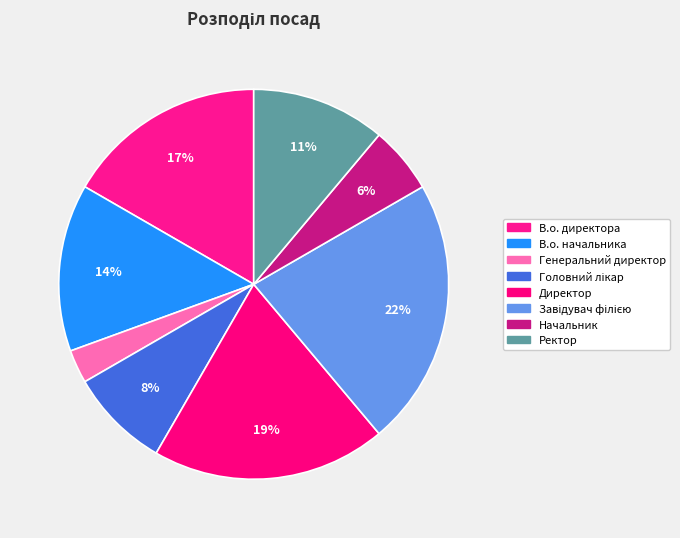

To the nearest percent, what portion does Генеральний директор represent?

3%